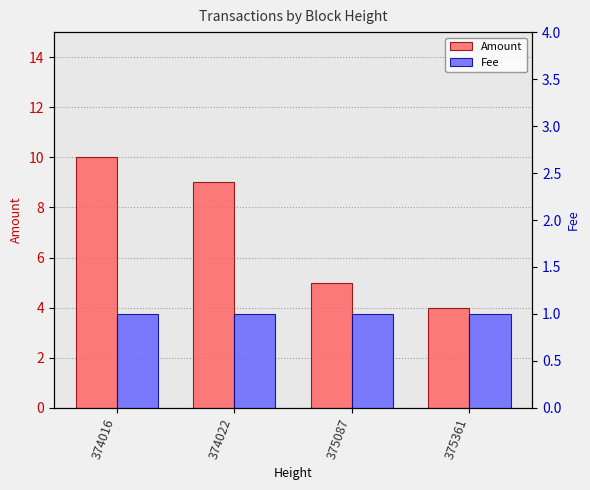

At which category is the sum across all series the highest?

374016